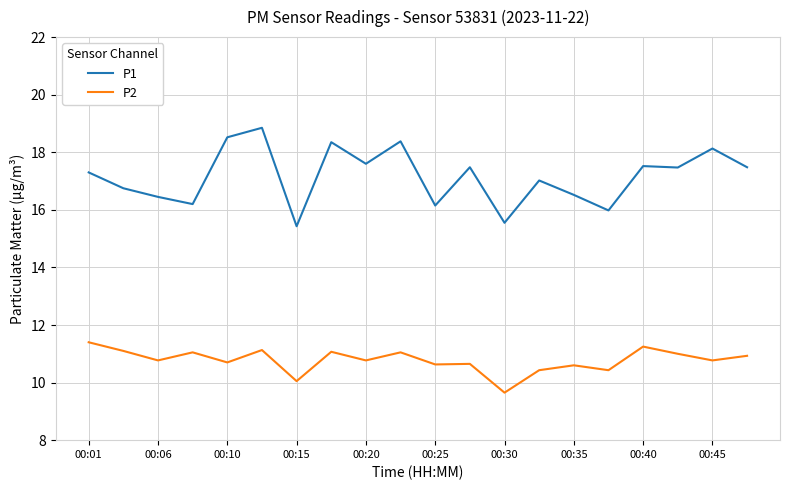

True or false: P1 and P2 intersect in this chart.

False